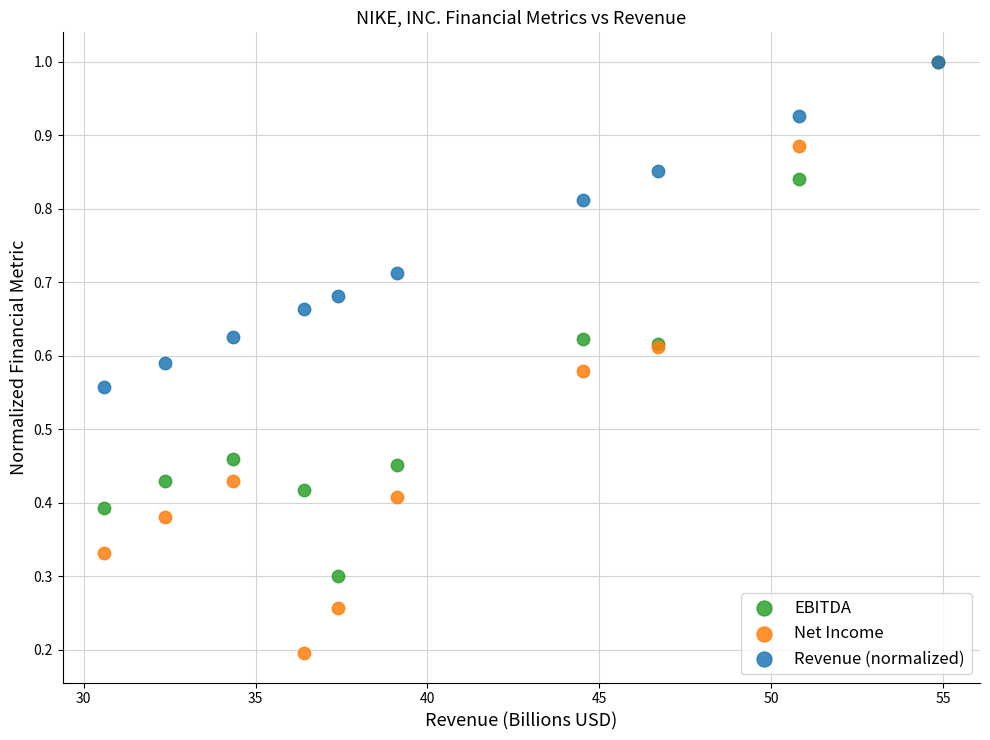

Which series reaches the minimum Y coordinate?

Net Income